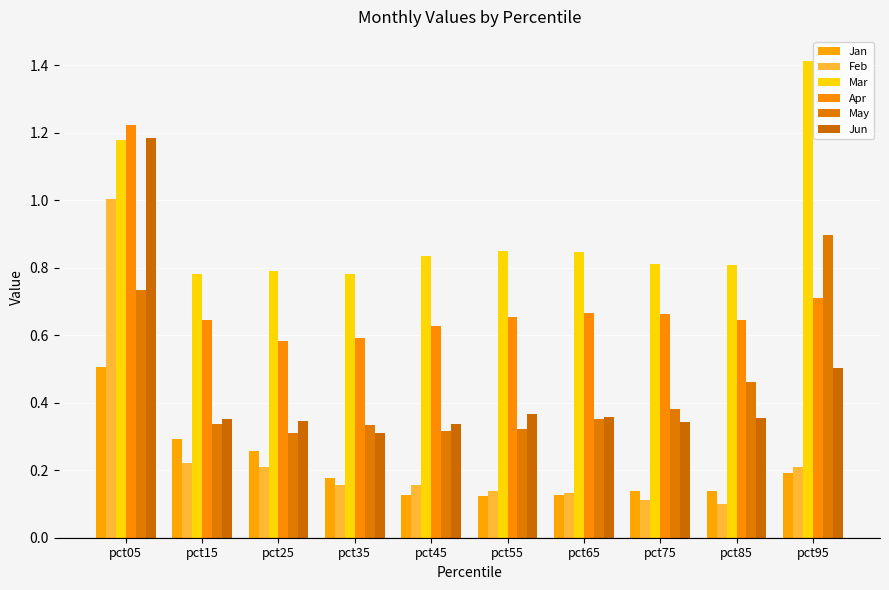

Which series has the largest range (max minus min)?

Feb